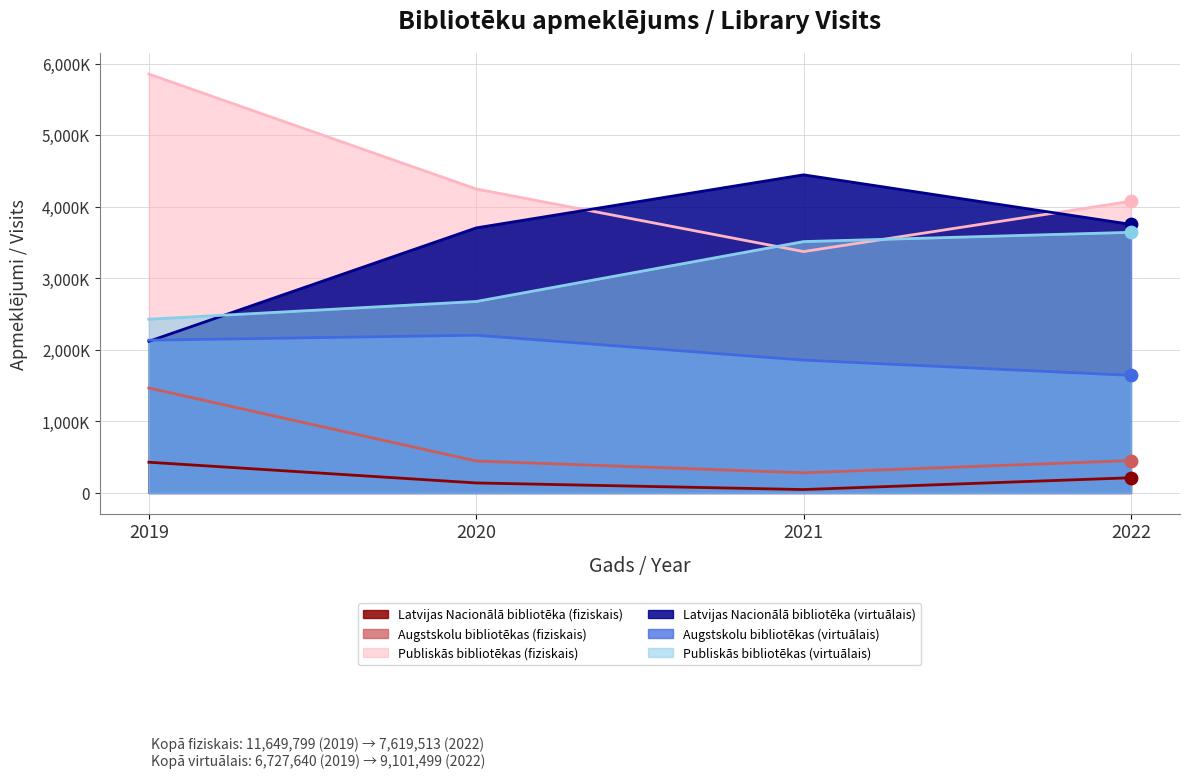

Does the chart have visible grid lines?

Yes